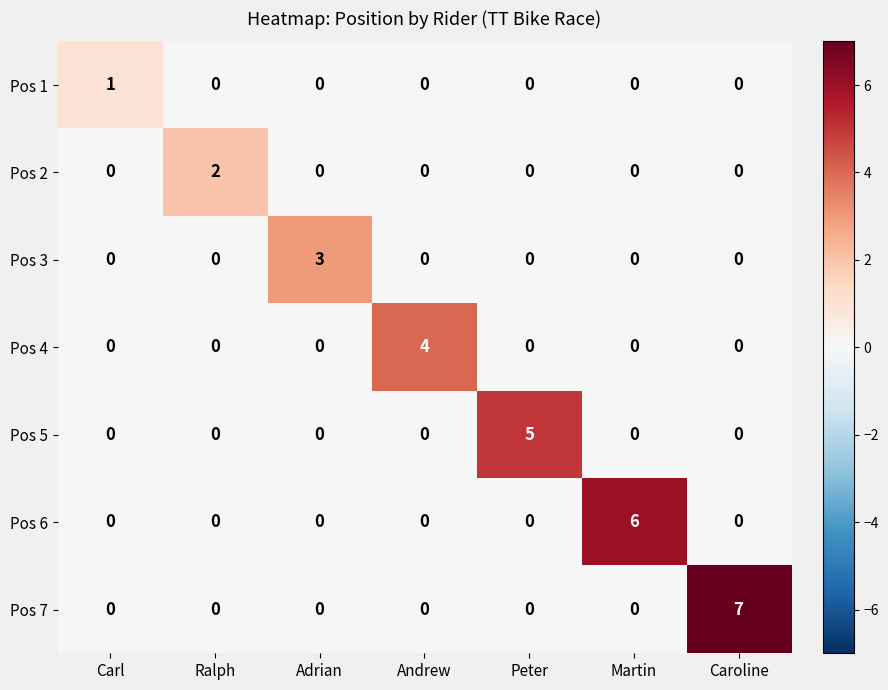

List the series in order of their peak value, lowest first.

Pos 1, Pos 2, Pos 3, Pos 4, Pos 5, Pos 6, Pos 7